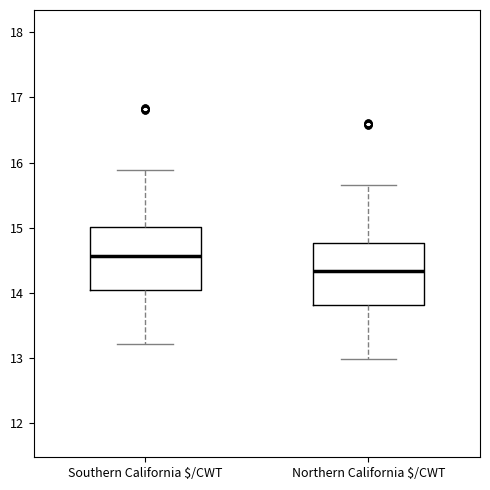

Reading left to right, transcribe this box plot: for each box, give where its median line is, the range the box spans, and where its two whiskers end, as read against the y-axis. The values are not printed on the chart, so give them approximately, as read against the axis.

Southern California $/CWT: median 14.6, box 14.0 to 15.0, whiskers 13.2 to 15.9
Northern California $/CWT: median 14.3, box 13.8 to 14.8, whiskers 13.0 to 15.7